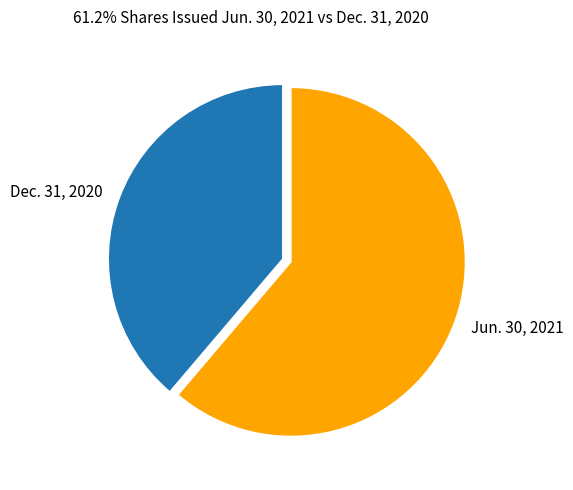

Which slice is the largest?

Jun. 30, 2021